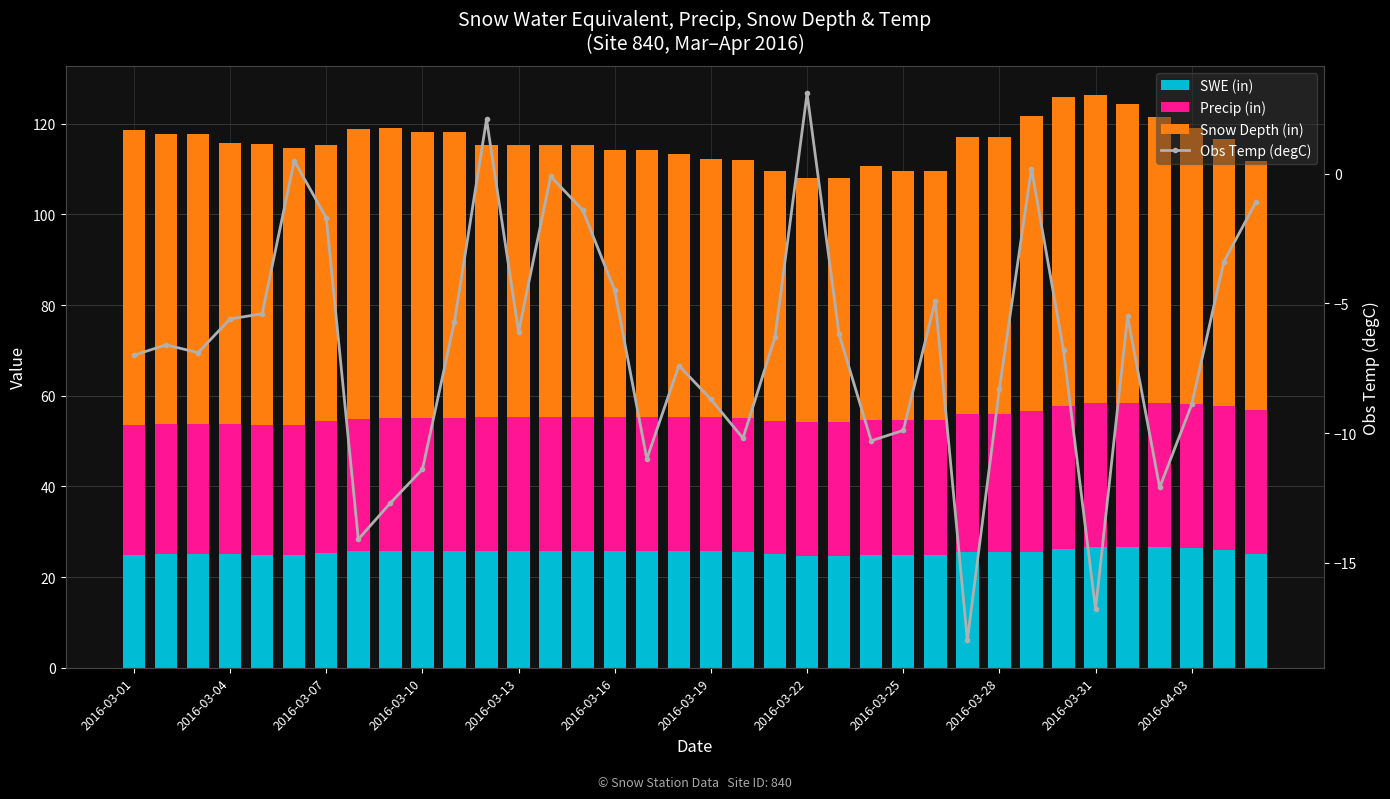

What is the sum of all SWE (in) values?

919.4